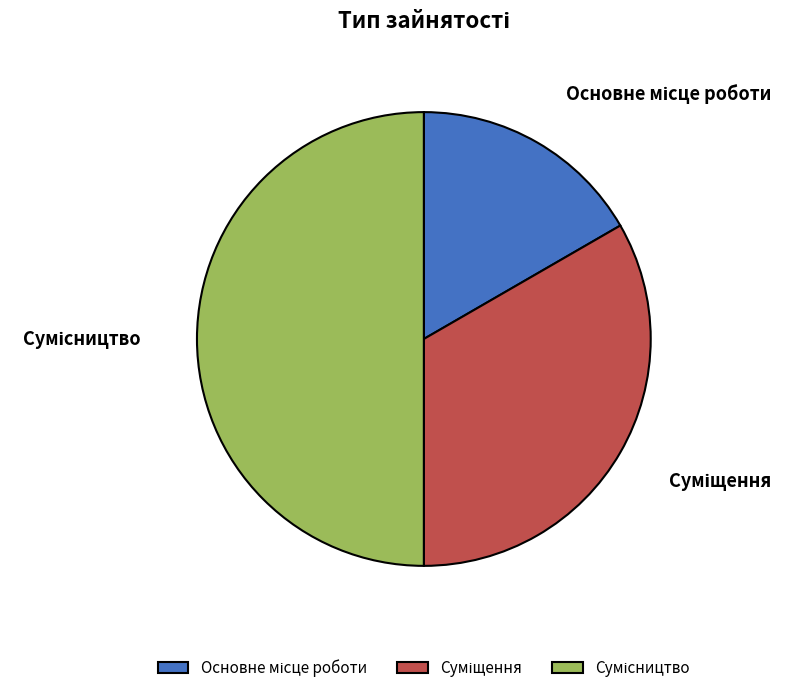

To the nearest percent, what portion does Основне місце роботи represent?

17%